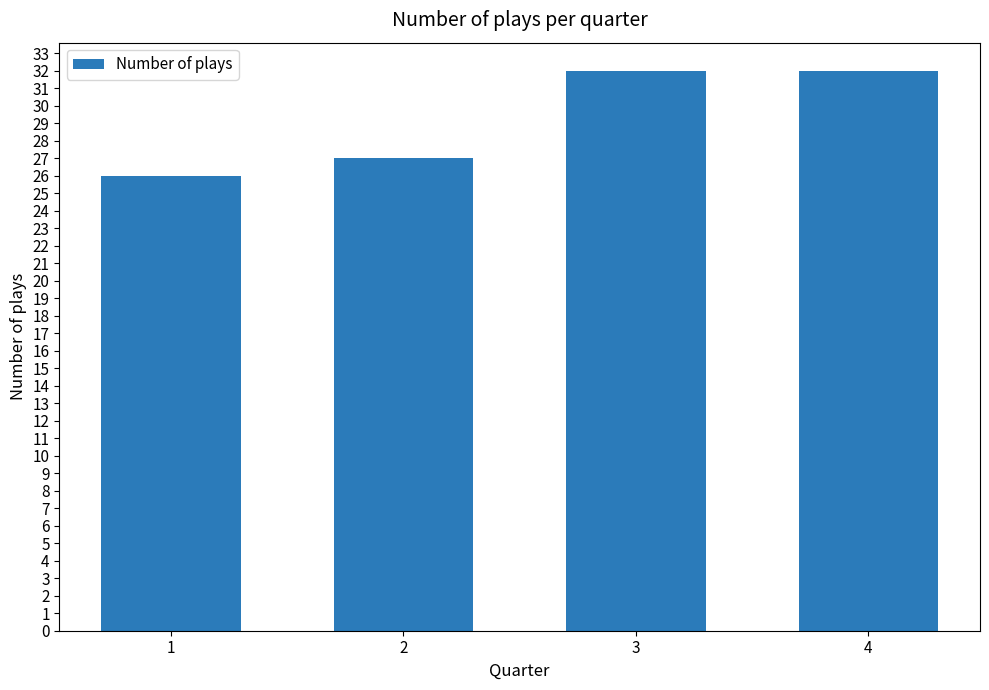

Which has a higher value, 1 or 3?

3